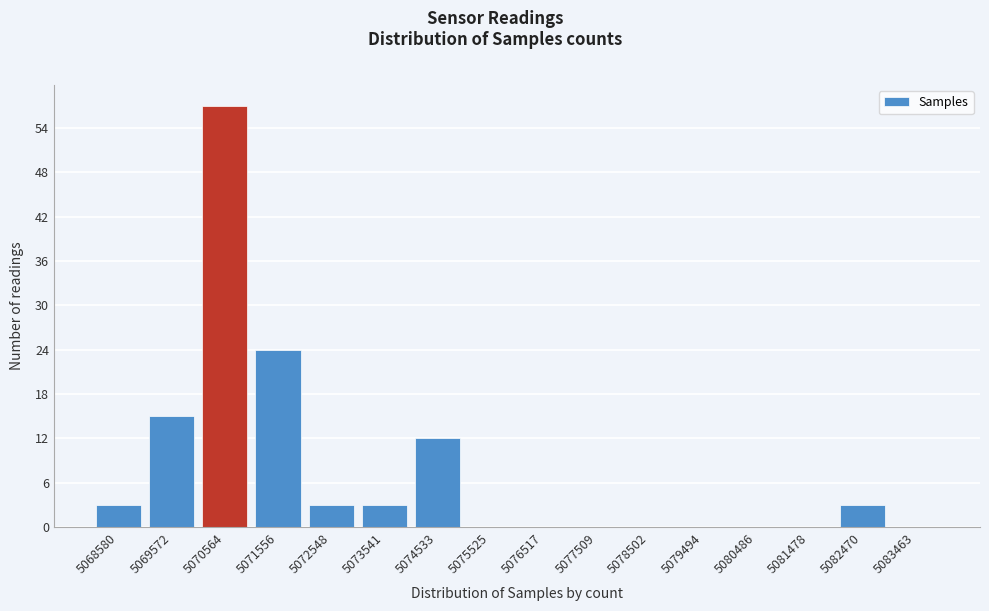

Reading right to left, what are all the values shown in this chart?

5083463=0	5082470=3	5081478=0	5080486=0	5079494=0	5078502=0	5077509=0	5076517=0	5075525=0	5074533=12	5073541=3	5072548=3	5071556=24	5070564=57	5069572=15	5068580=3